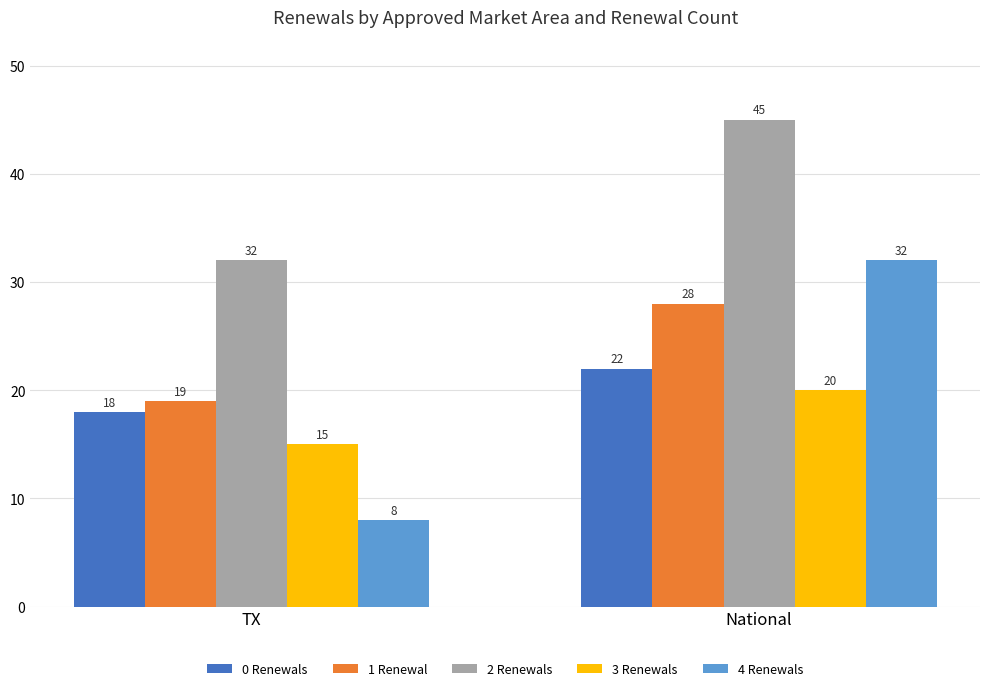

At which category is the sum across all series the highest?

National